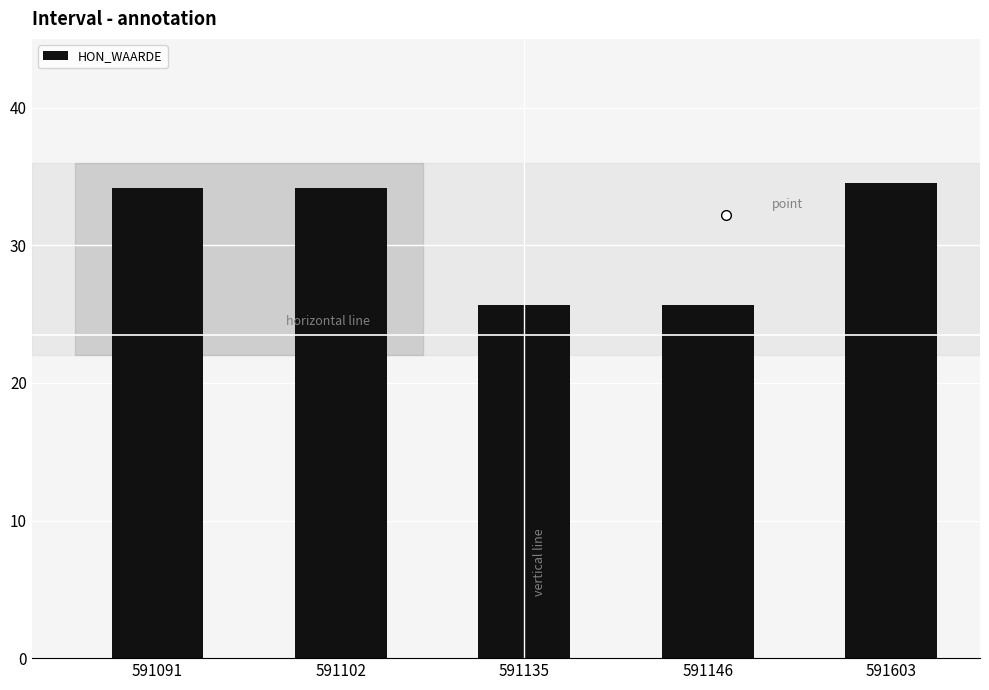

True or false: the data shows 34.2 at 591091.

True